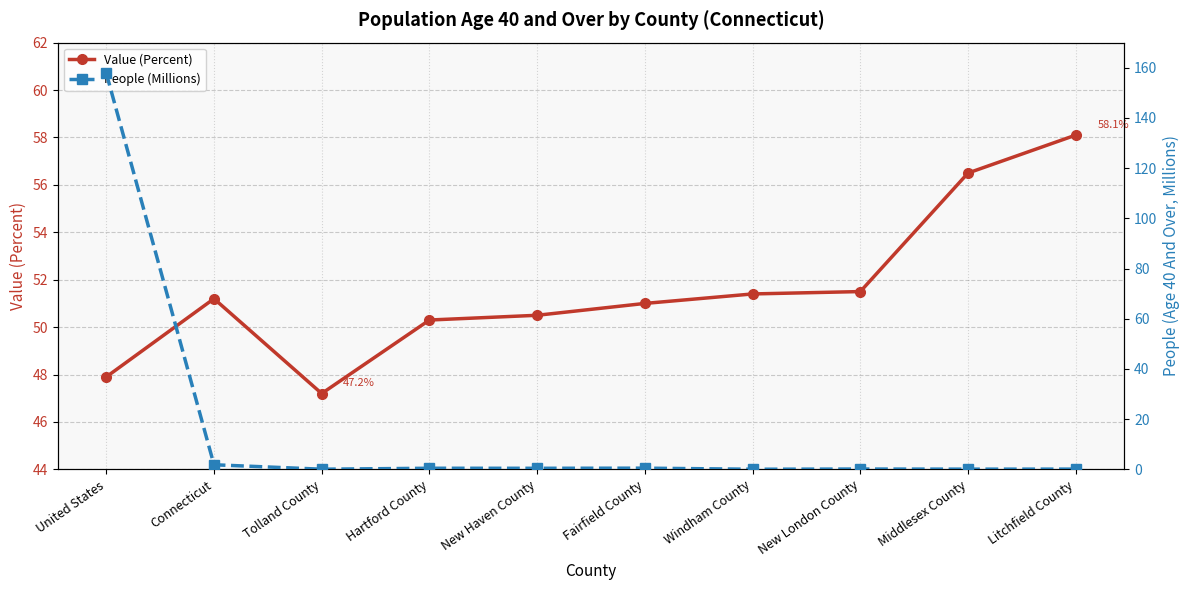

Between United States and Middlesex County, which is larger?

Middlesex County